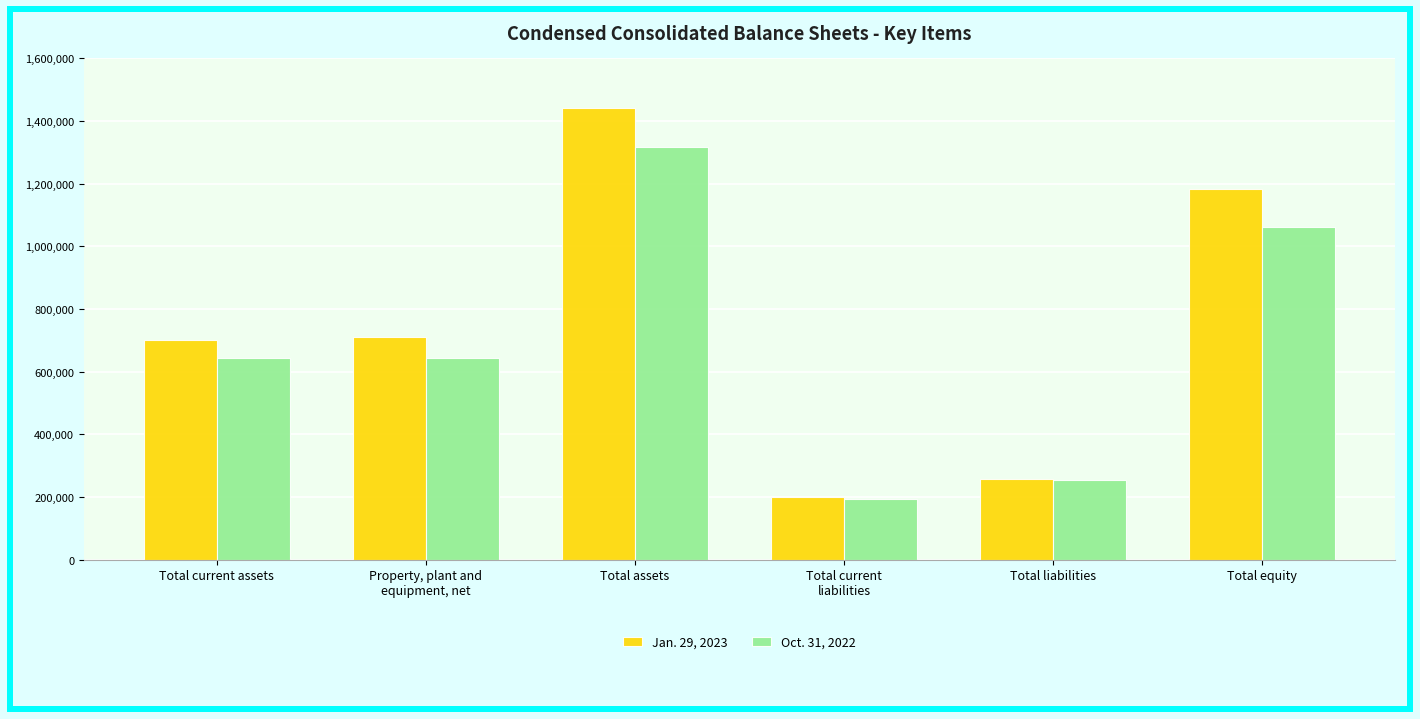

The Jan. 29, 2023 series shows 2507538 at Total assets. True or false?

False